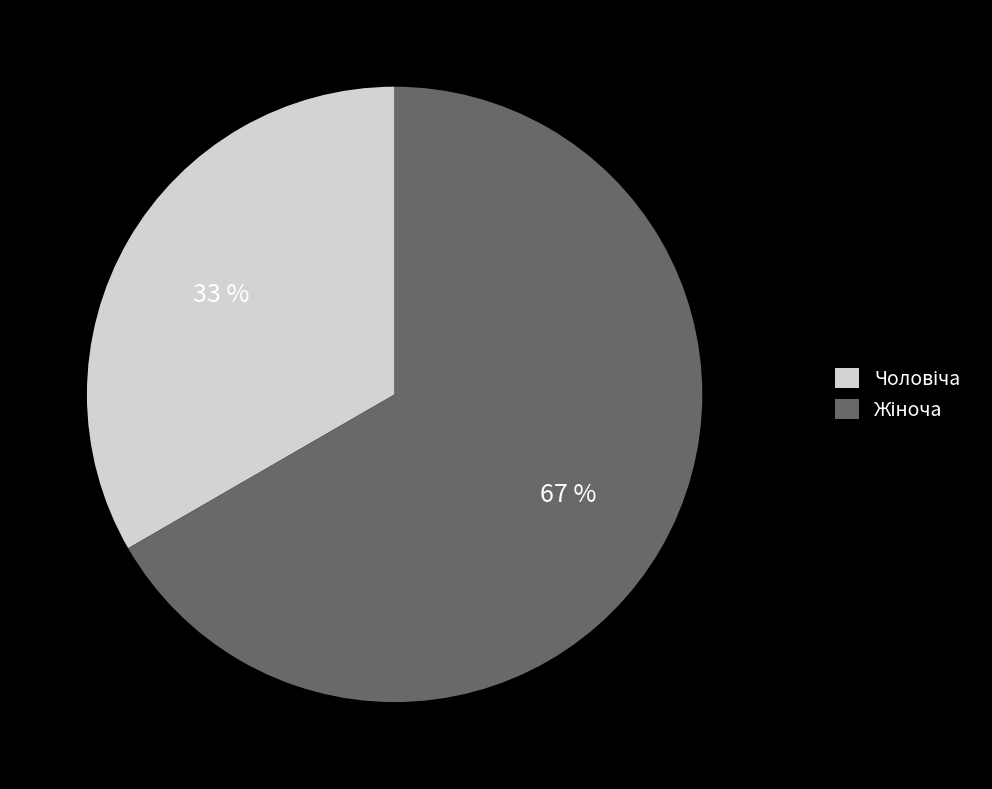

Does any single category account for the majority?

Yes